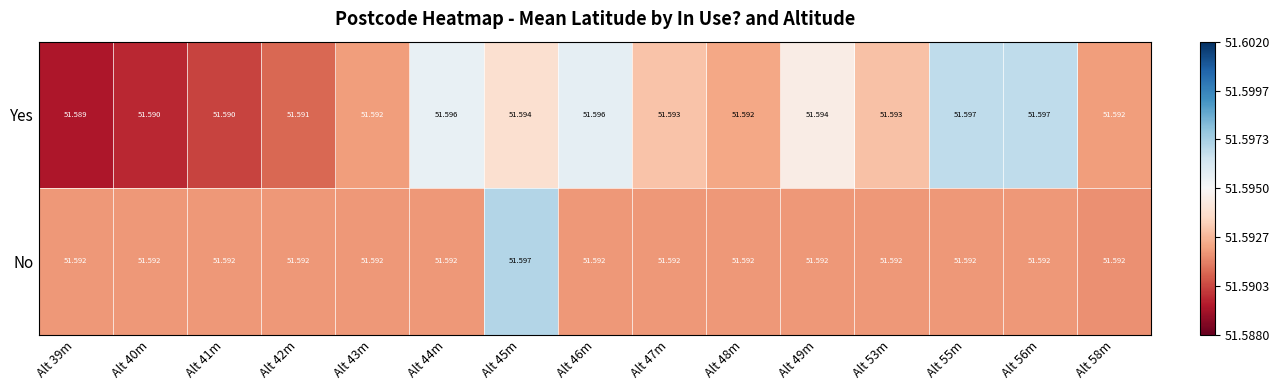

Between Alt 40m and Alt 47m, which series saw the biggest shift?

Yes